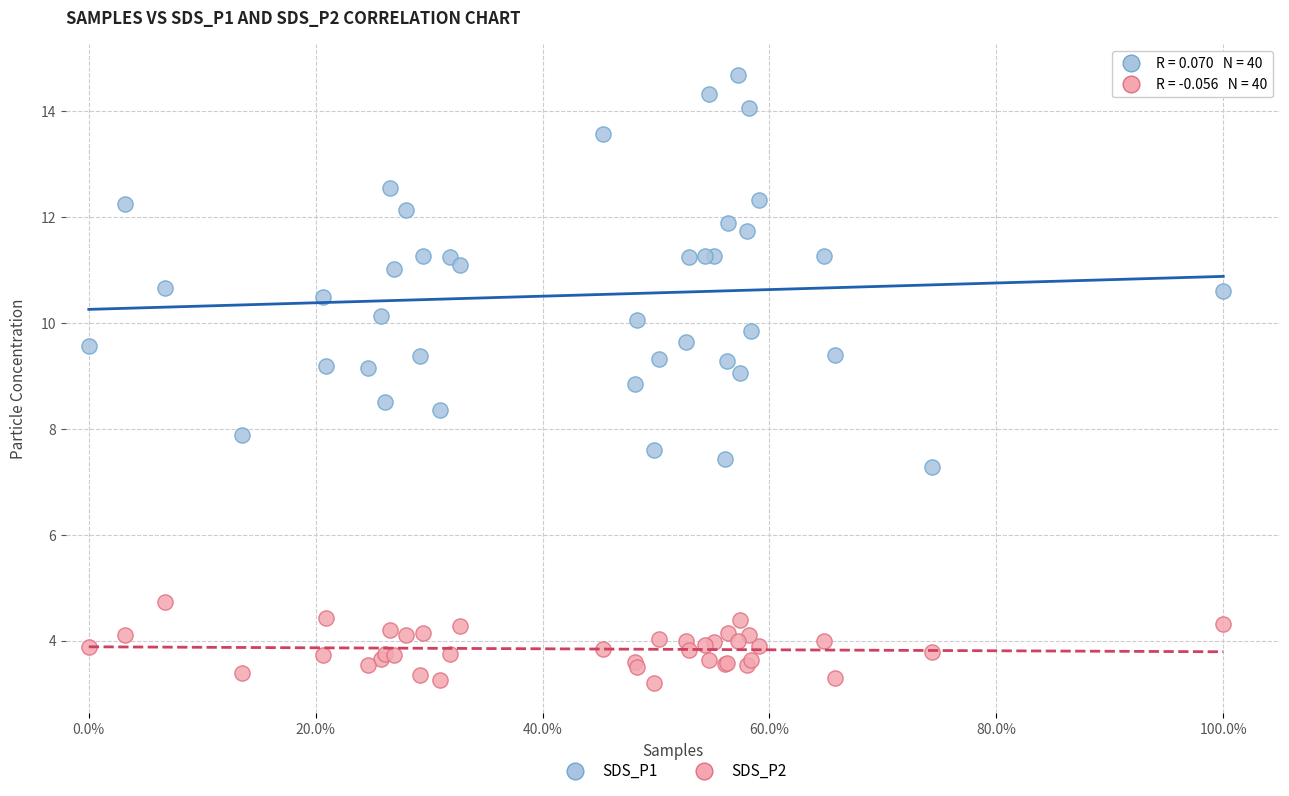

Which series contains the lowest Y value?

SDS_P2